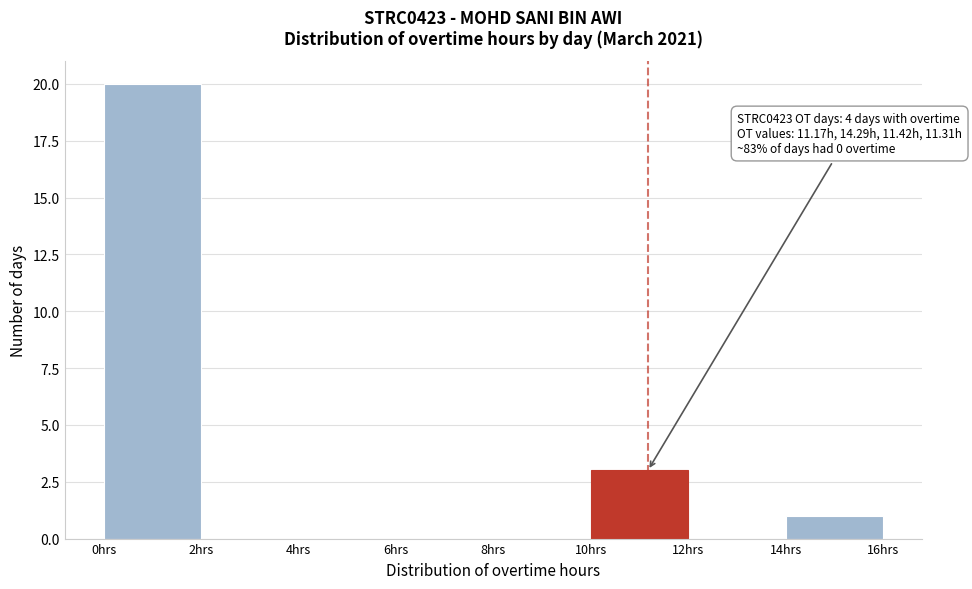

Over which range of the x-axis is the bar tallest?

0 to 2